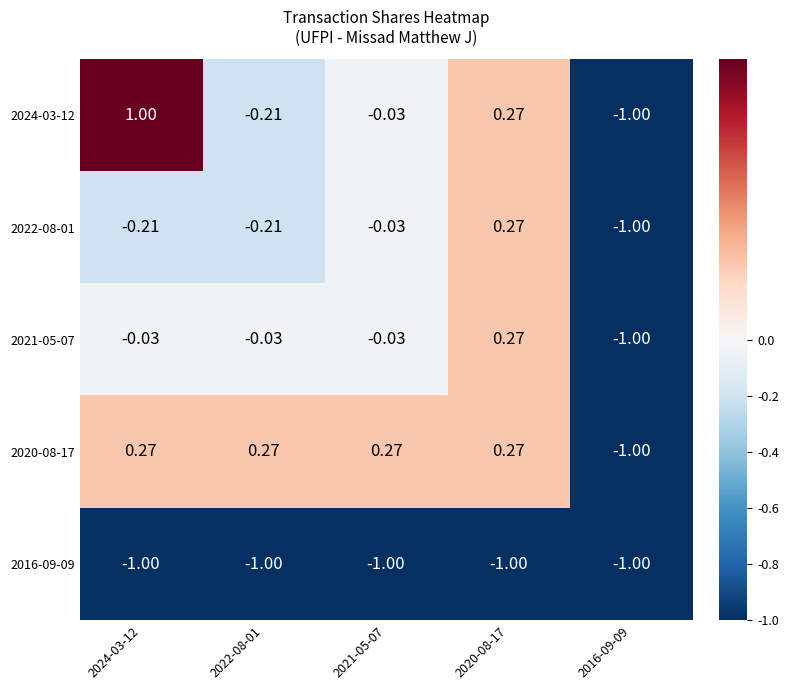

Is the value of 2020-08-17 at 2024-03-12 greater than the value of 2024-03-12 at 2016-09-09?

Yes